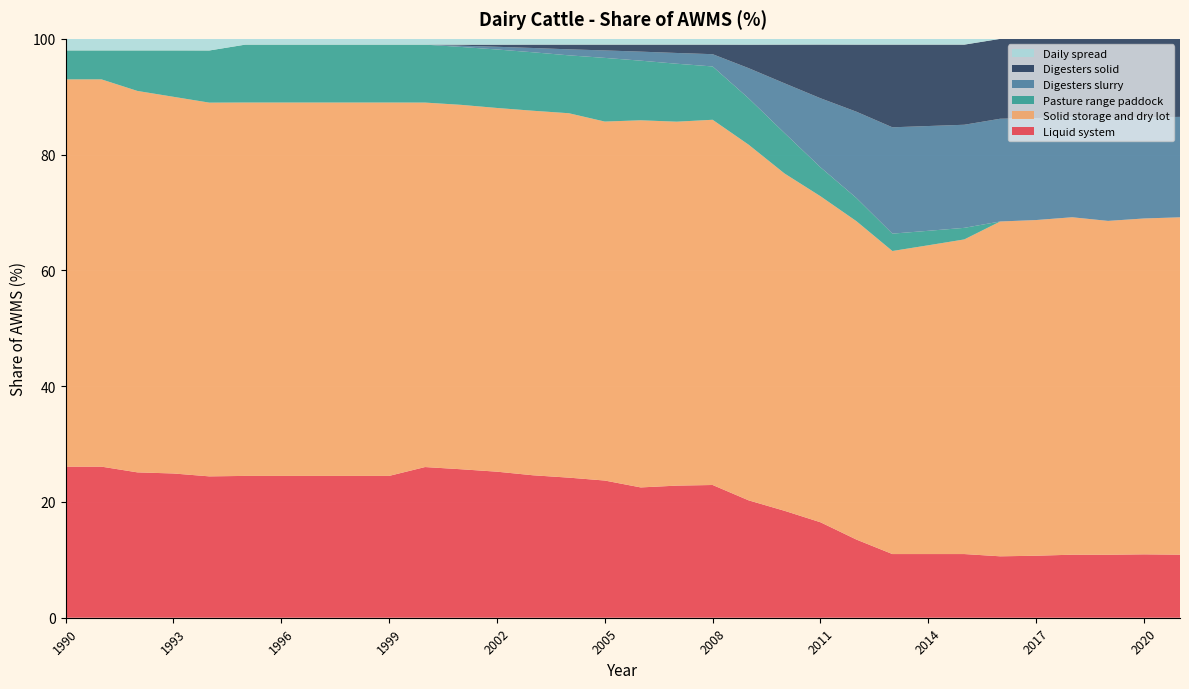

Reading left to right, list all the values displayed in this chart.

Liquid system: 26.1	26.1	25.1	24.9	24.4	24.5	24.5	24.5	24.5	24.5	26.0	25.6	25.2	24.6	24.2	23.7	22.5	22.8	22.9	20.3	18.5	16.5	13.5	11.0	11.0	11.0	10.6	10.7	10.9	10.9	10.9	10.9
Solid storage and dry lot: 66.9	66.9	65.9	65.1	64.6	64.5	64.5	64.5	64.5	64.5	63.0	63.0	62.8	63.0	63.0	62.0	63.4	62.9	63.1	61.4	58.3	56.3	55.0	52.4	53.3	54.4	57.8	58.0	58.3	57.7	58.0	58.3
Pasture range paddock: 5.0	5.0	7.0	8.0	9.0	10.0	10.0	10.0	10.0	10.0	10.0	10.0	10.1	10.1	10.0	11.0	10.3	10.0	9.2	8.0	7.0	5.0	4.0	3.0	2.5	2.0	0.0	0.0	0.0	0.0	0.0	0.0
Digesters slurry: 0.0	0.0	0.0	0.0	0.0	0.0	0.0	0.0	0.0	0.0	0.0	0.2	0.5	0.7	1.0	1.3	1.6	1.9	2.1	5.2	8.6	11.9	14.9	18.4	18.1	17.8	17.8	17.6	17.3	17.7	17.5	17.4
Digesters solid: 0.0	0.0	0.0	0.0	0.0	0.0	0.0	0.0	0.0	0.0	0.0	0.2	0.4	0.6	0.8	1.0	1.2	1.4	1.6	4.0	6.7	9.3	11.6	14.3	14.1	13.8	13.8	13.7	13.5	13.8	13.6	13.5
Daily spread: 2.0	2.0	2.0	2.0	2.0	1.0	1.0	1.0	1.0	1.0	1.0	1.0	1.0	1.0	1.0	1.0	1.0	1.0	1.0	1.0	1.0	1.0	1.0	1.0	1.0	1.0	0.0	0.0	0.0	0.0	0.0	0.0